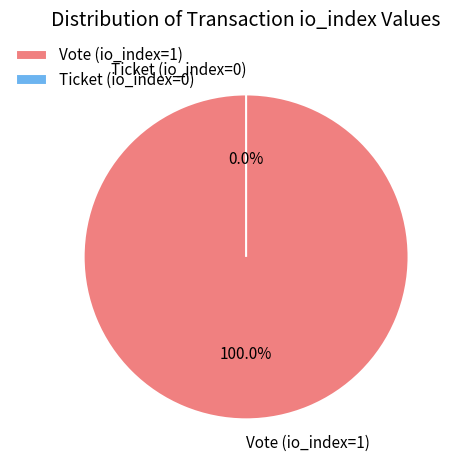

Count the number of slices in the pie.

2